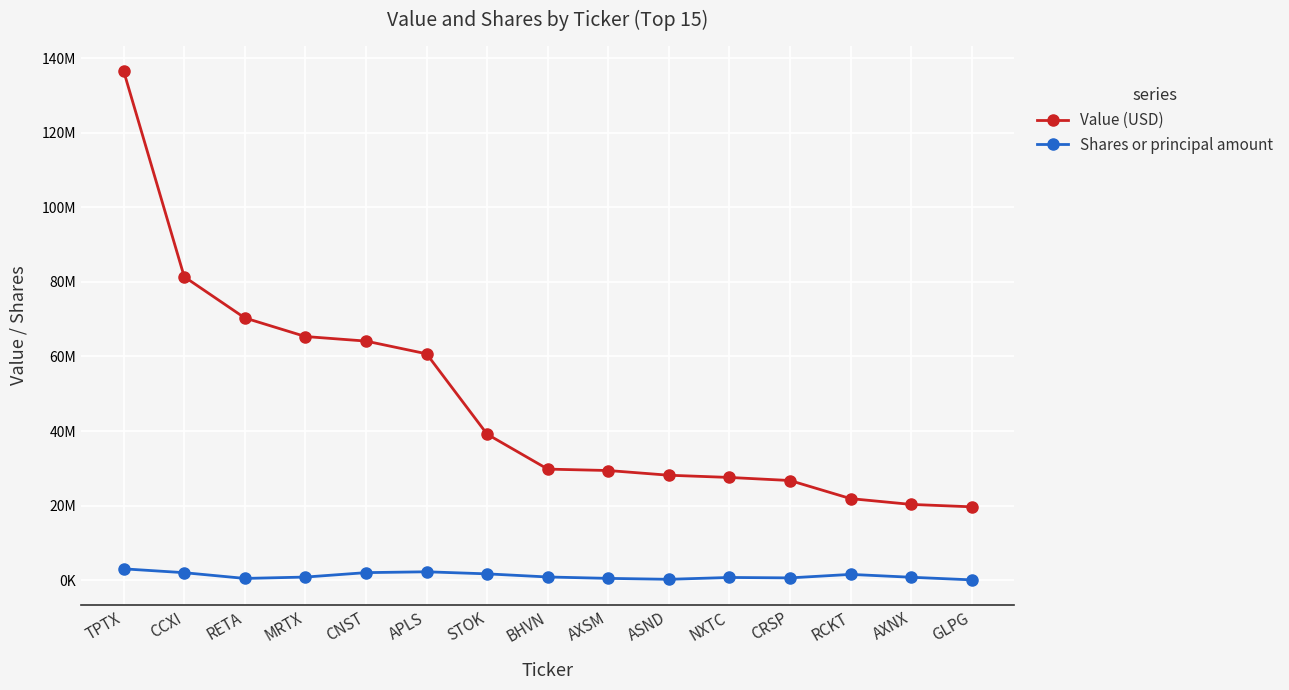

Does the chart display data point markers on the line(s)?

Yes